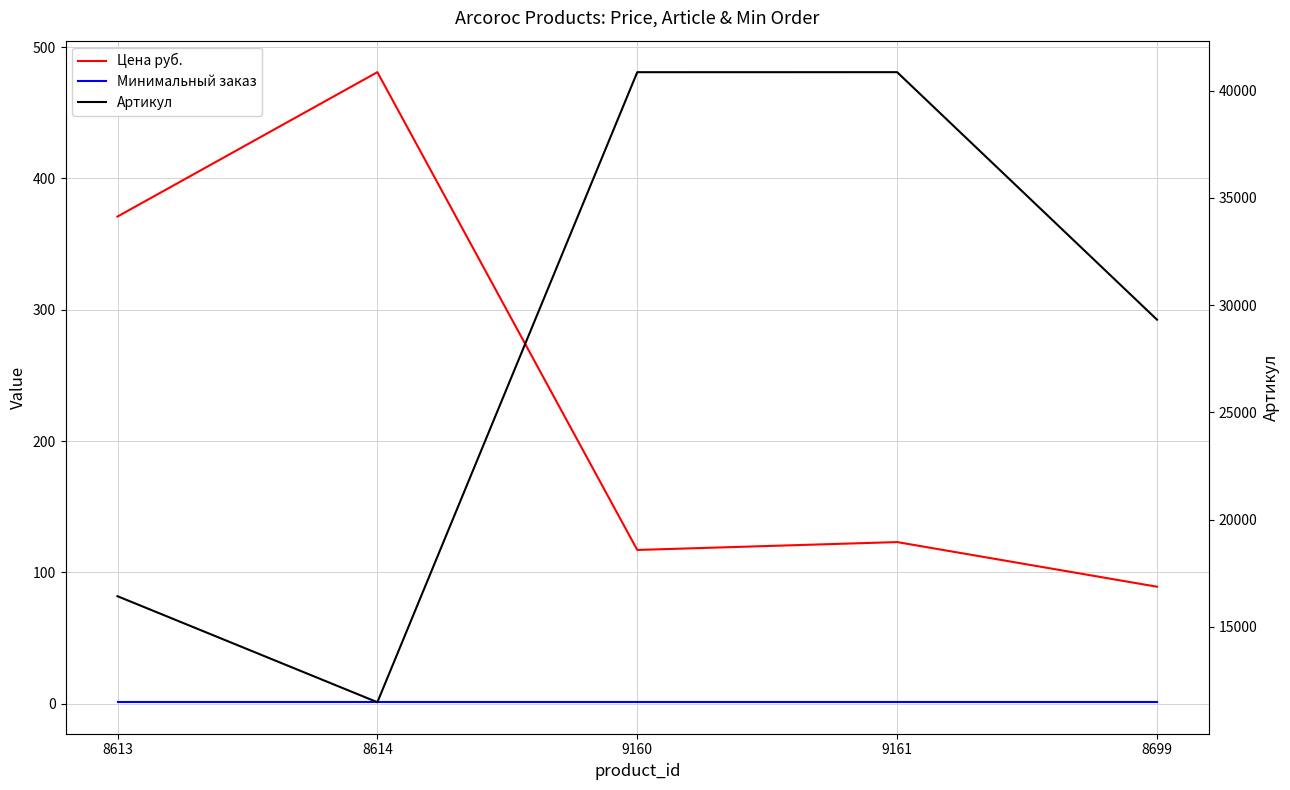

What position from the left is 9161?

4